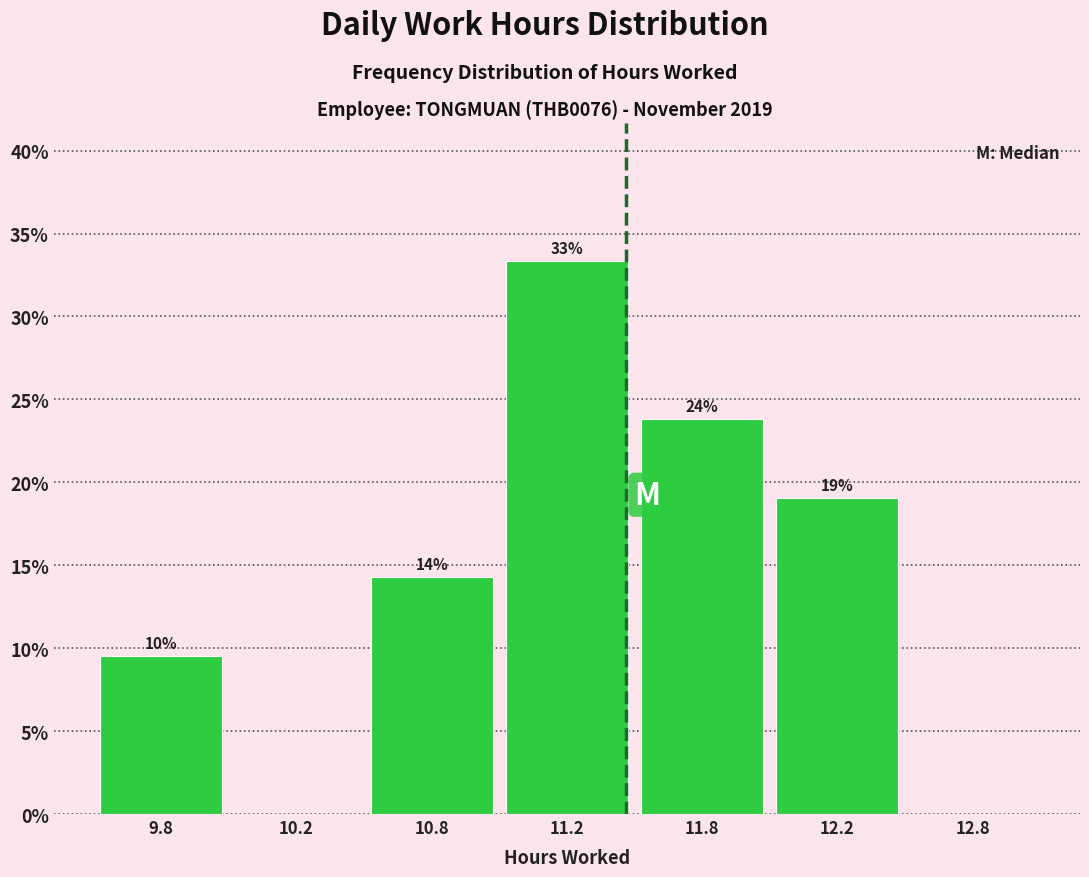

Are the bars horizontal?

No